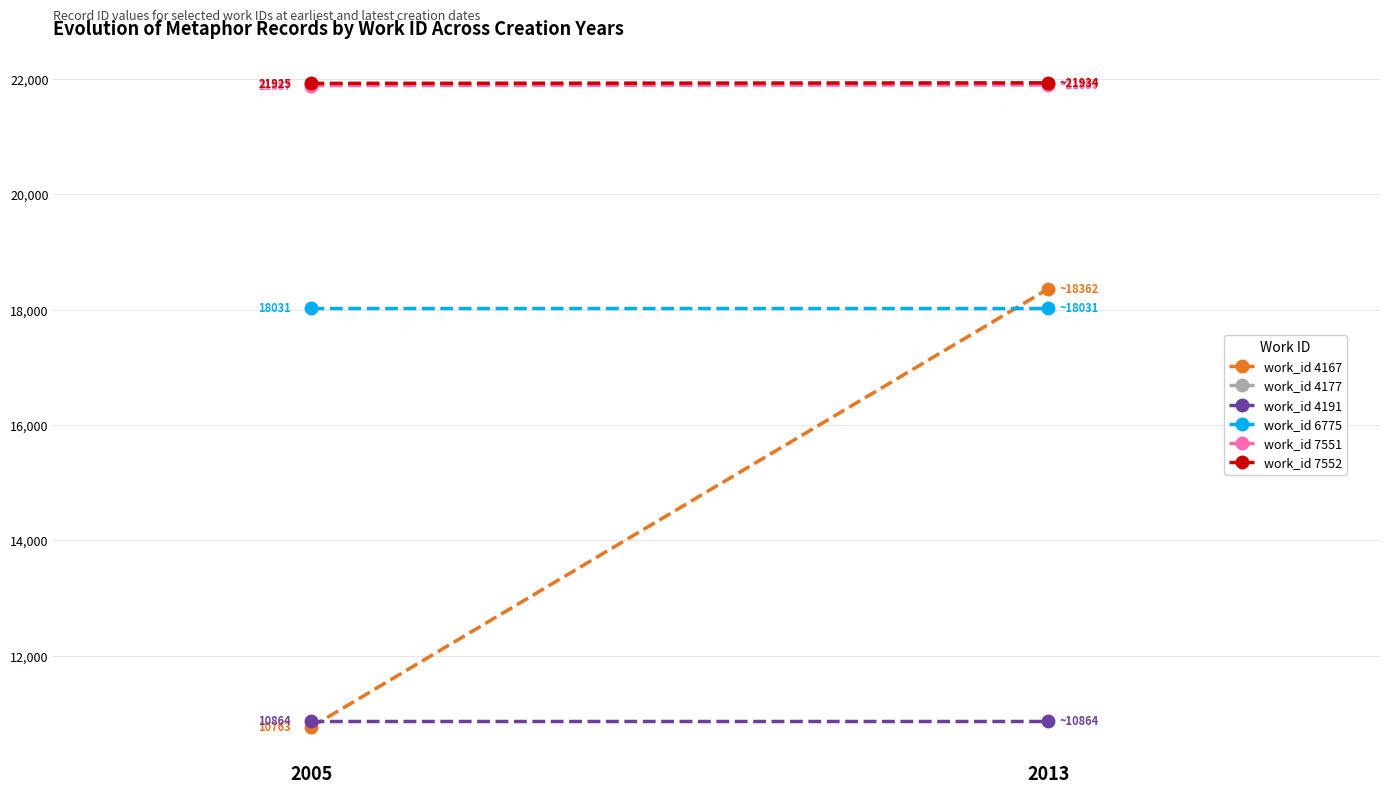

Reading left to right, transcribe all the data shown in this chart.

work_id 4167: 10763	18362
work_id 4177: 21917	21917
work_id 4191: 10864	10864
work_id 6775: 18031	18031
work_id 7551: 21887	21899
work_id 7552: 21925	21934